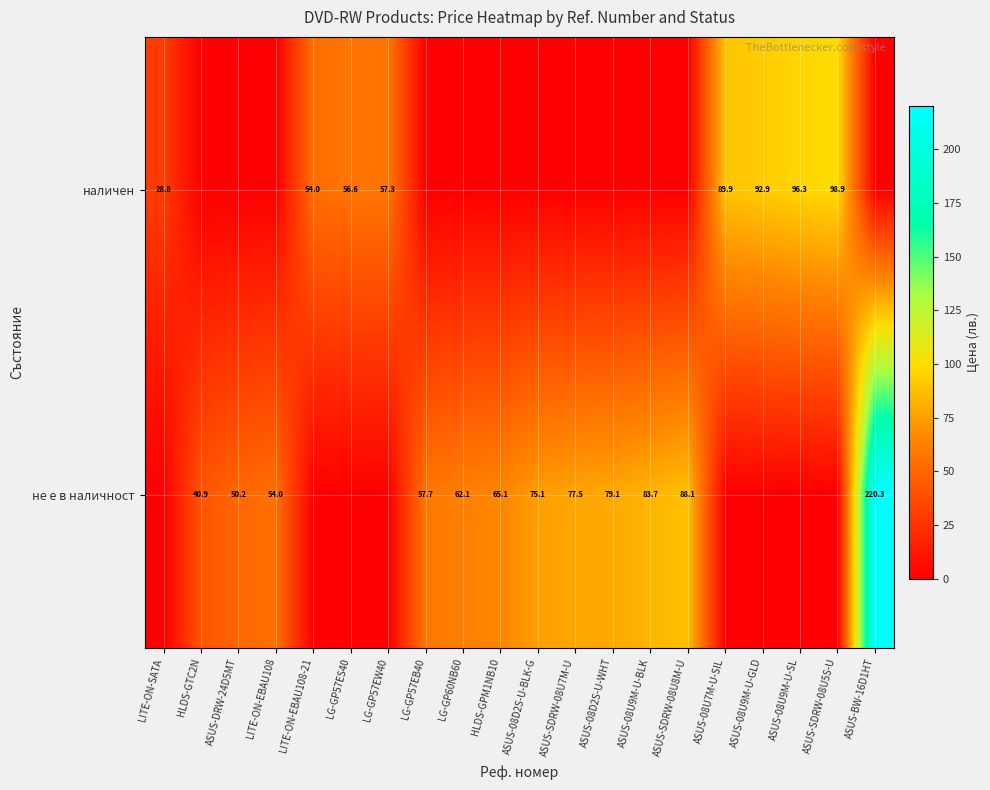

The value of наличен at ASUS-08U9M-U-GLD is 41.6. True or false?

False